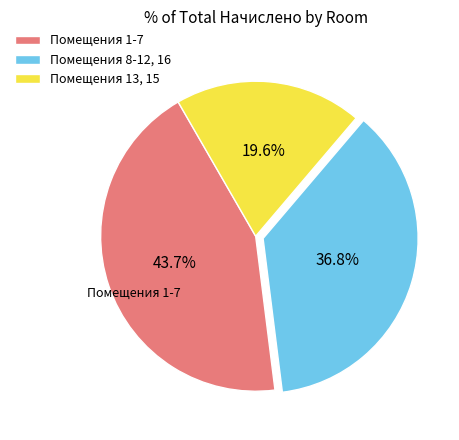

What is the largest slice in the pie chart?

Помещения 1-7